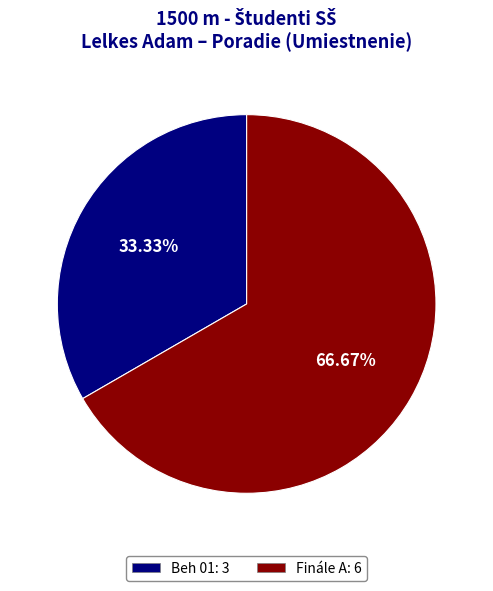

Combined, what portion of the pie is Finále A and Beh 01?

100.0%